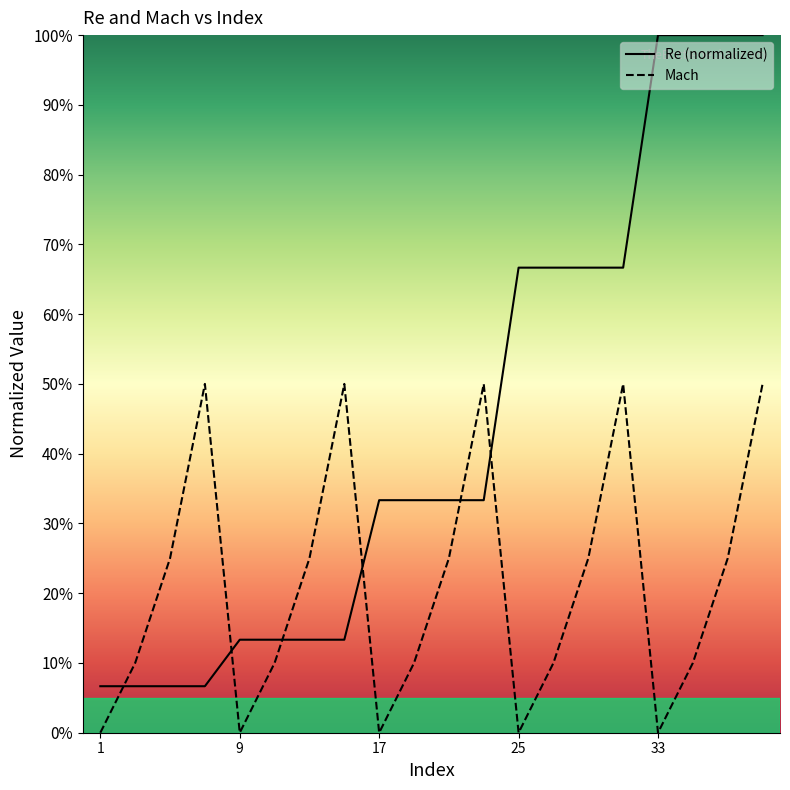

How many Mach values are between 0 and 1?

20